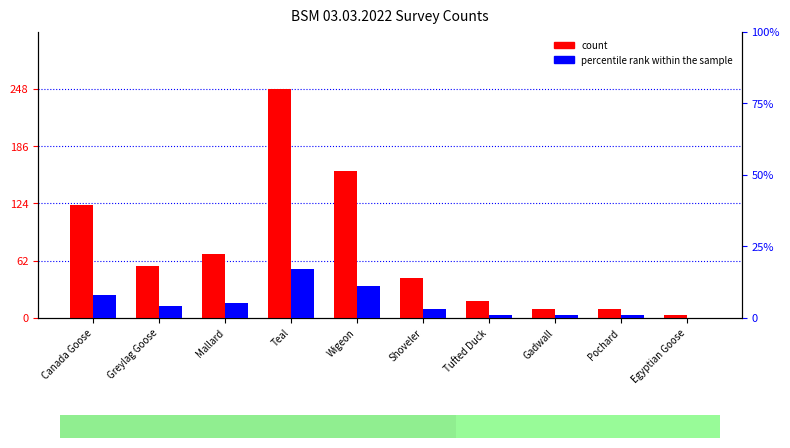

Is the value of count at Greylag Goose greater than the value of percentile rank within the sample at Shoveler?

Yes